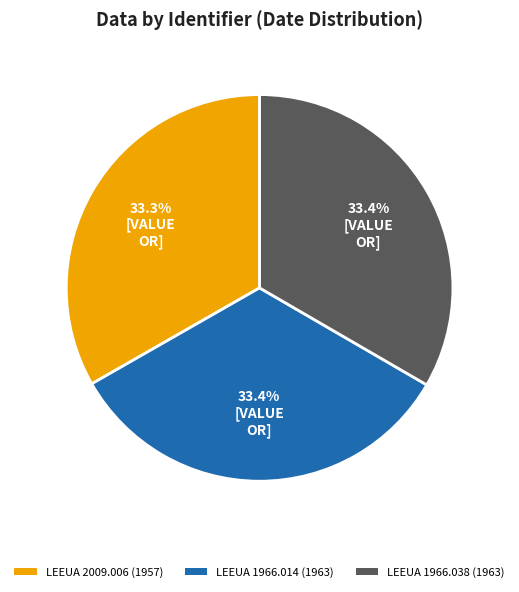

Is the sum of LEEUA 1966.038 and LEEUA 2009.006 greater than half?

Yes